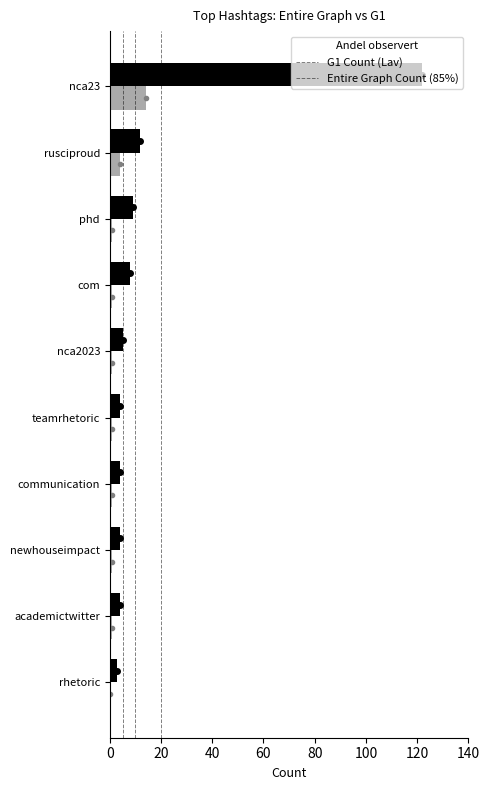

Read the G1 Count value at academictwitter.

1